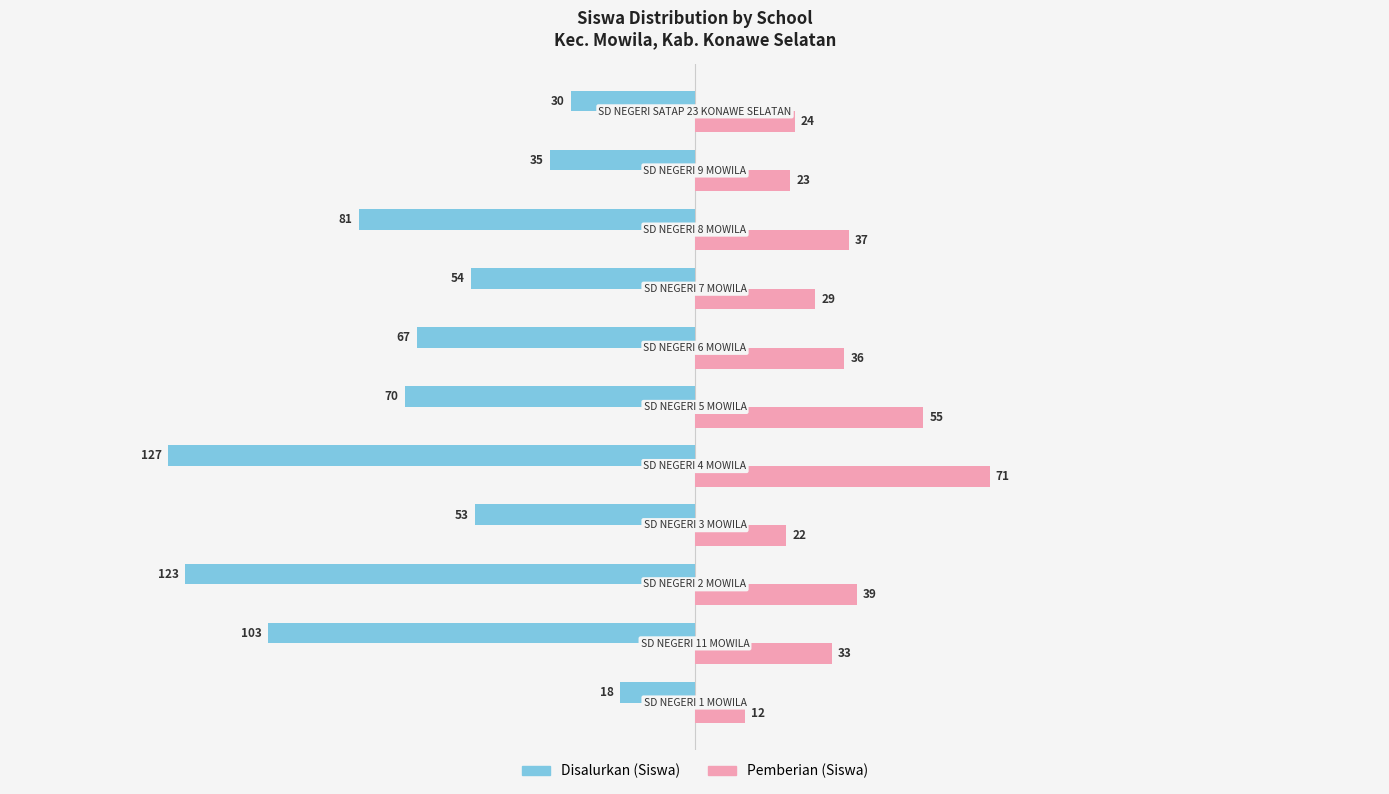

Which series has the largest total across all categories?

Pemberian (Siswa)